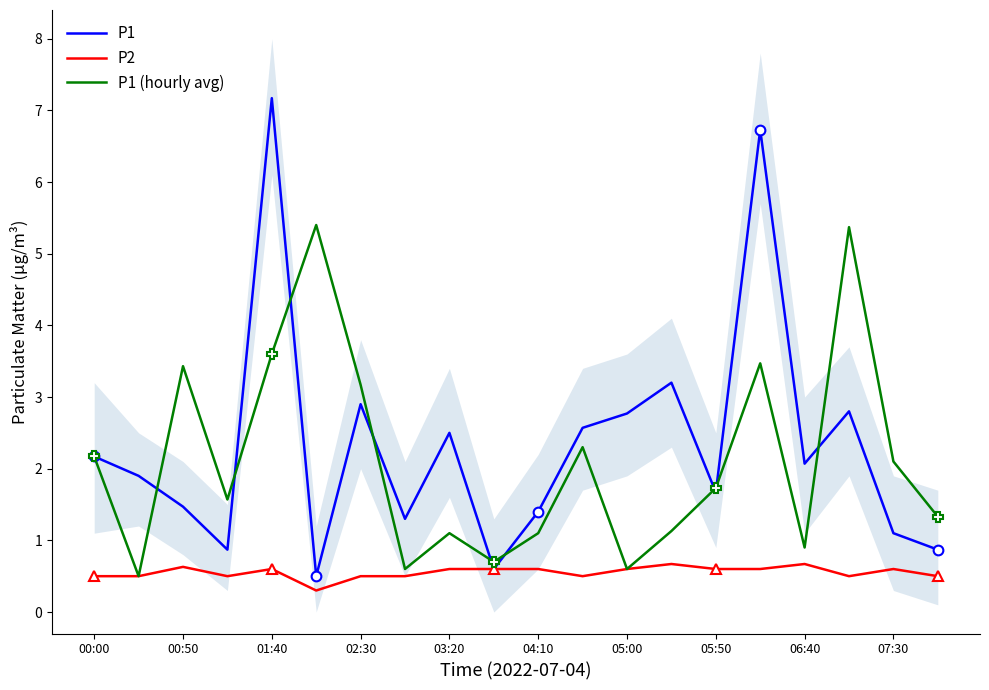

What value does the P1 series have at 19?

0.9